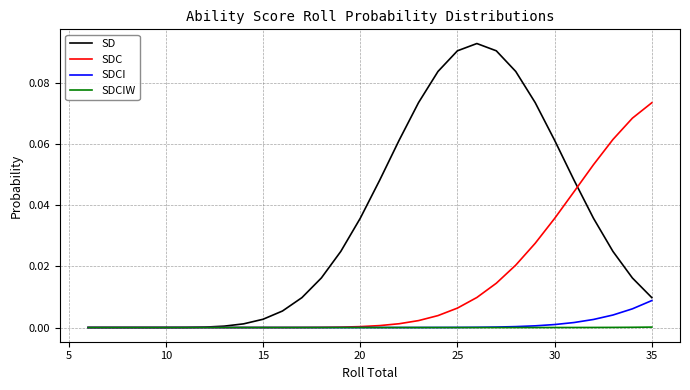

Which series has the largest total across all categories?

SD